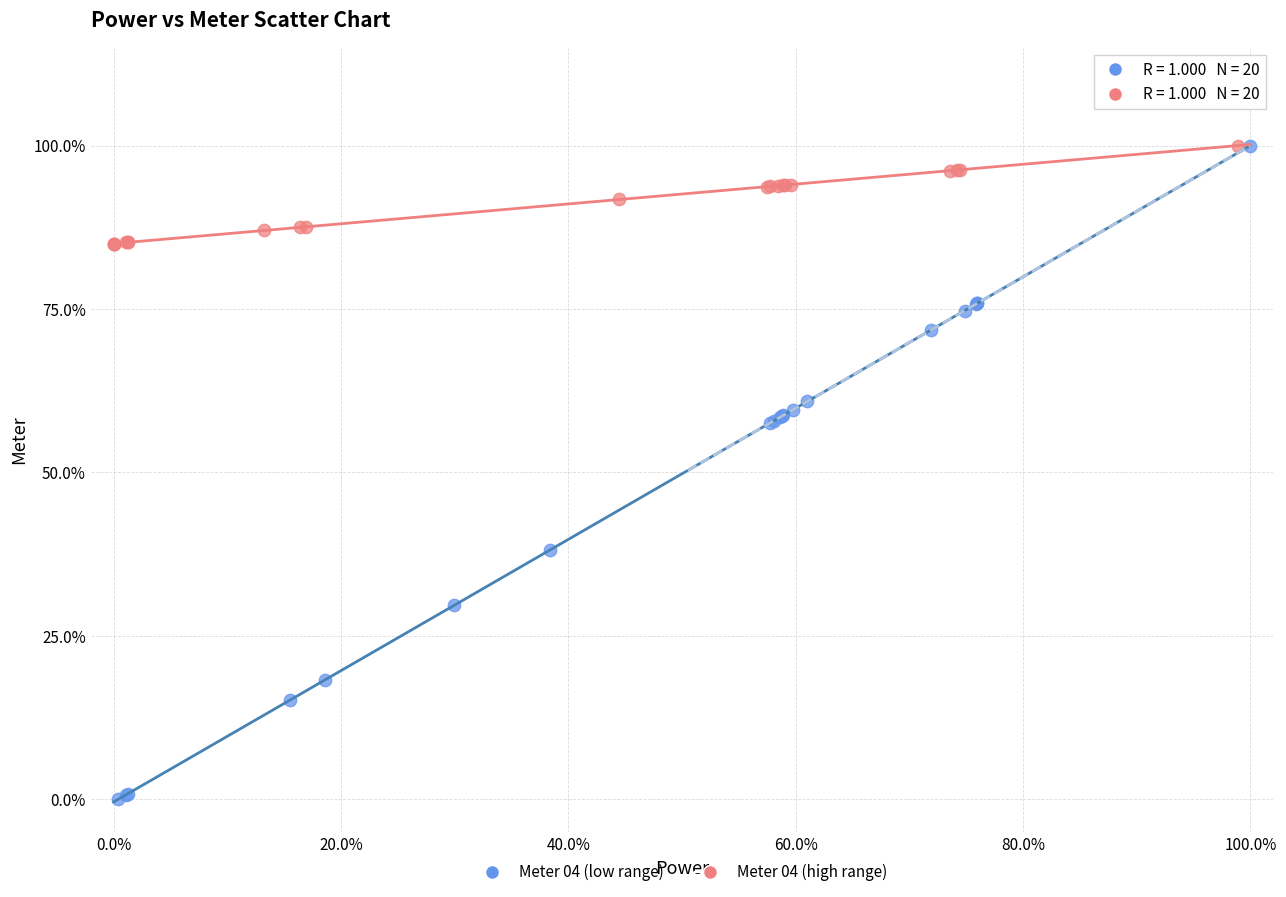

Which series has the largest Y range (max minus min)?

Meter 04 (low range)